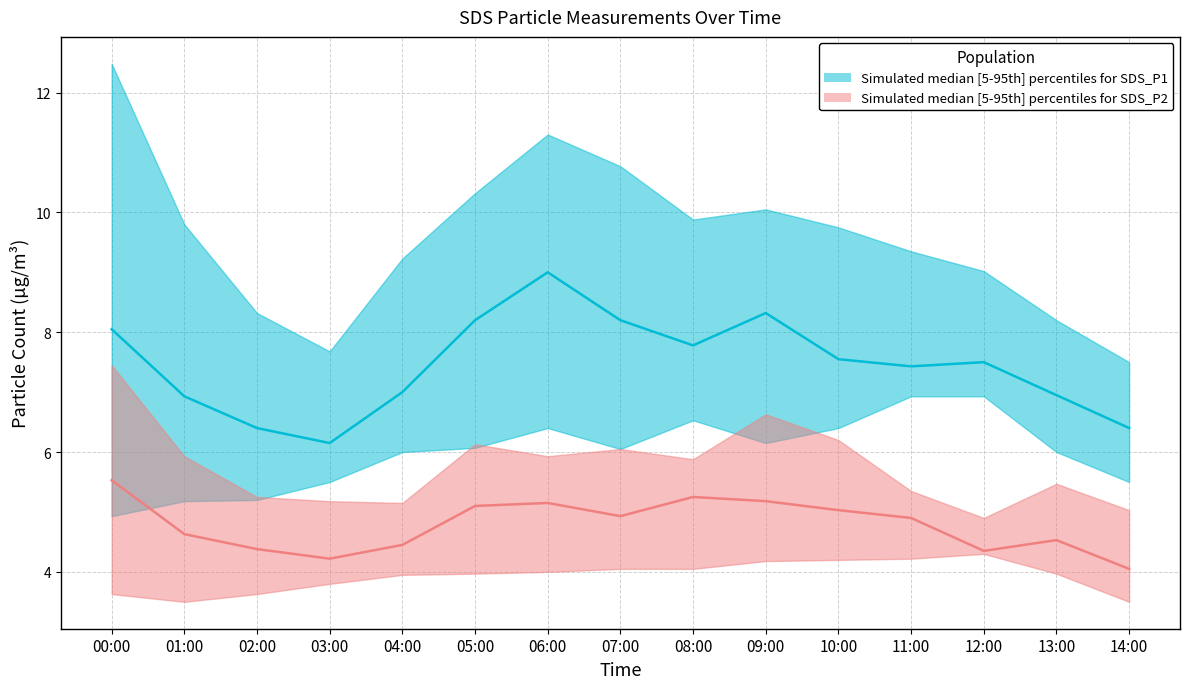

What is the value of the SDS_P2_lower point at the 2nd from the left?

3.5